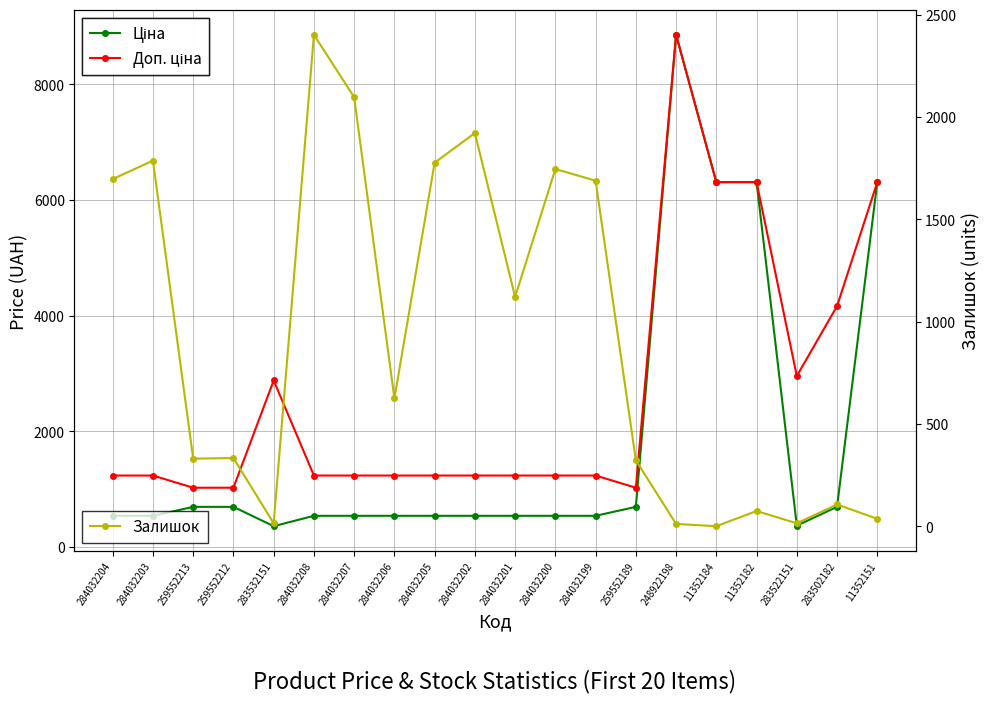

Is the value of Ціна at 11352151 greater than the value of Доп. ціна at 284032201?

Yes